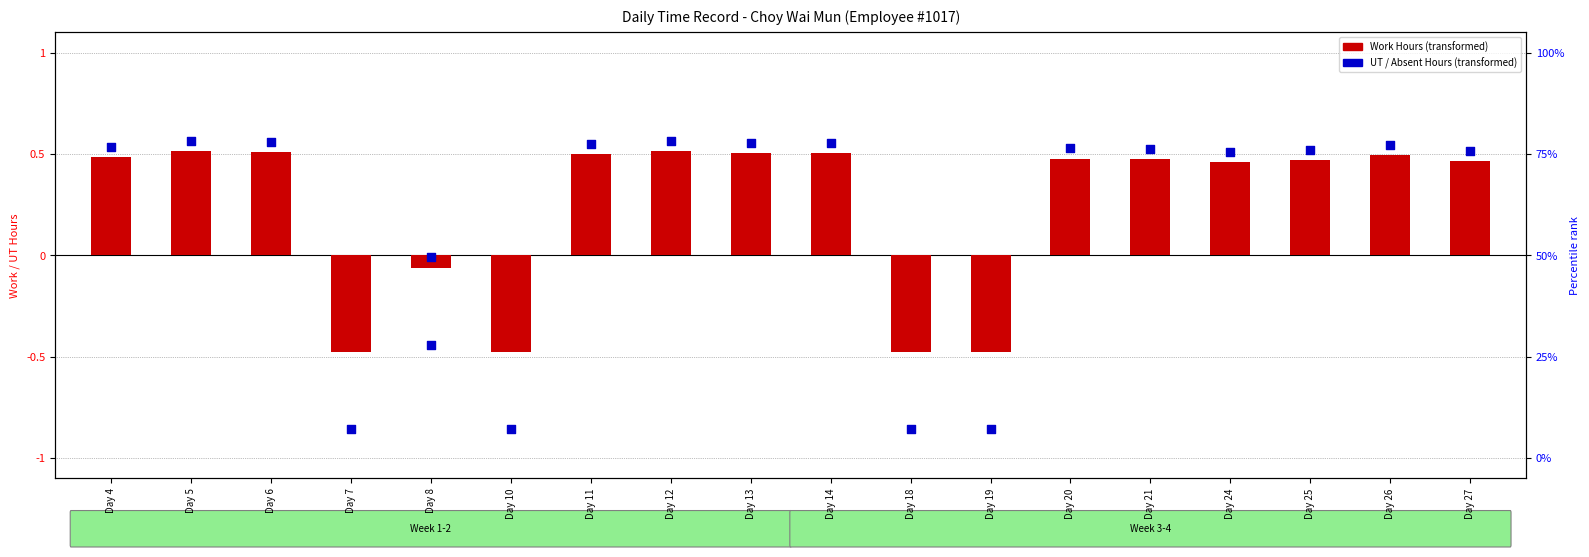

Between Day 25 and Day 27, which is larger?

Day 25